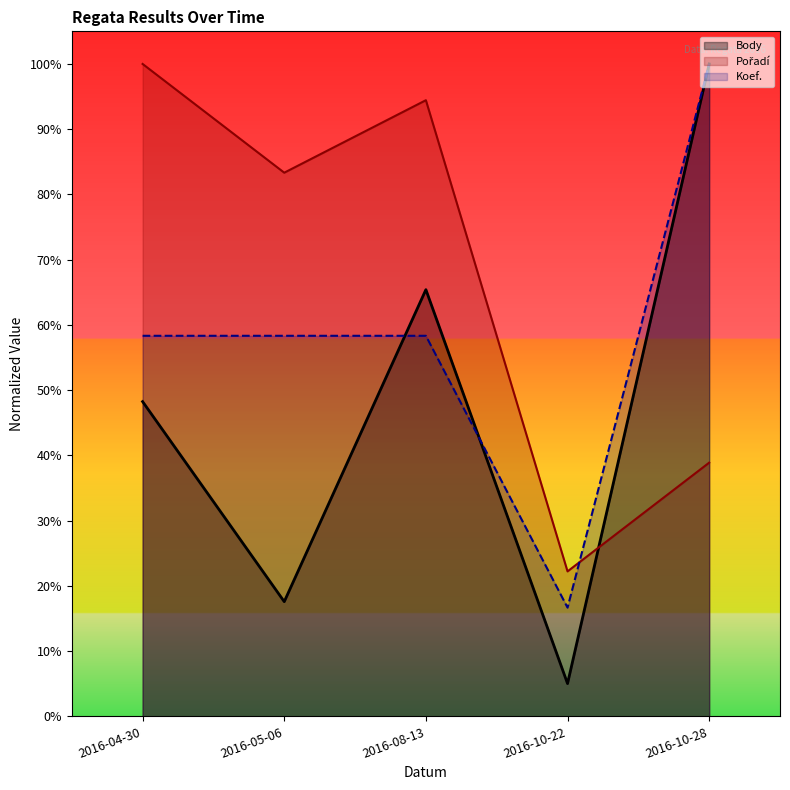

What position from the left is 2016-08-13?

3